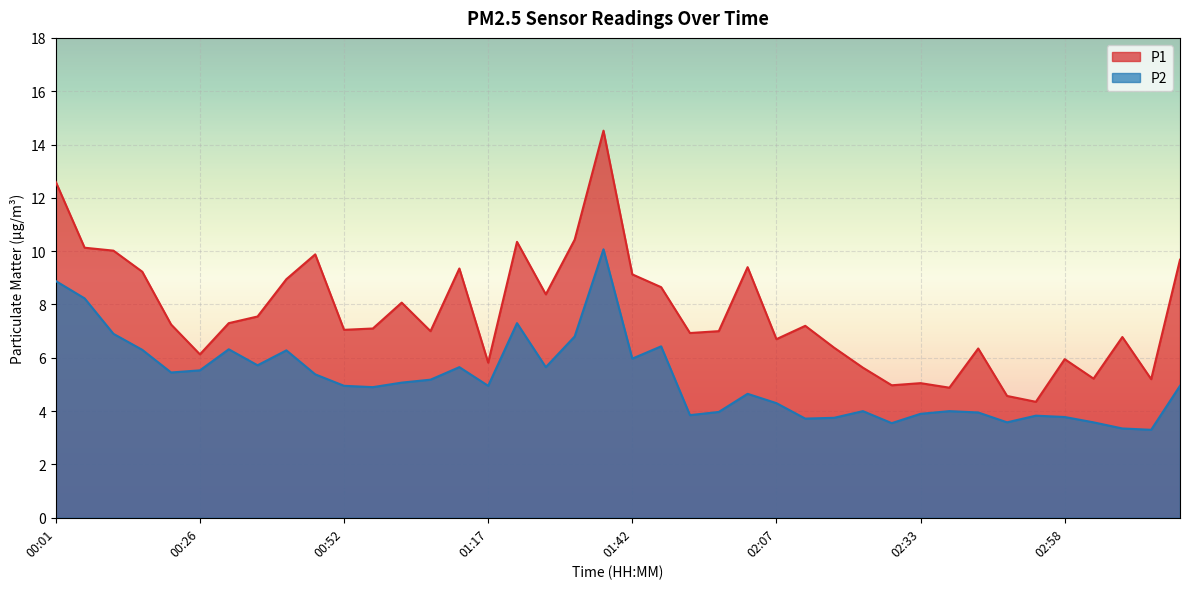

True or false: P2 has more than 1 points higher than both neighbors.

True